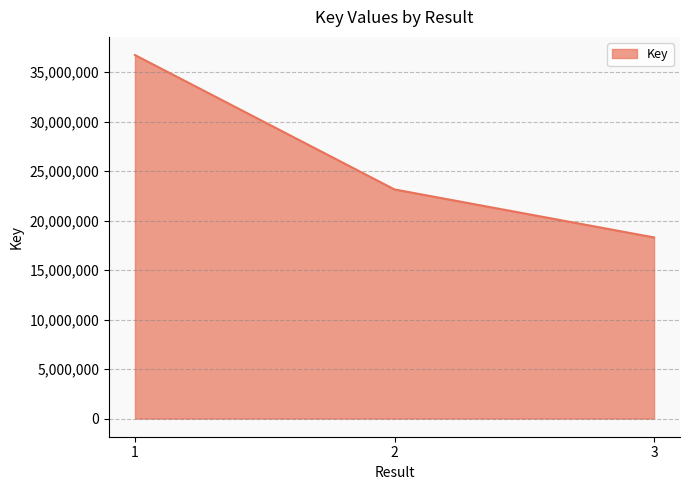

Rank the categories by value from lowest to highest.

3, 2, 1